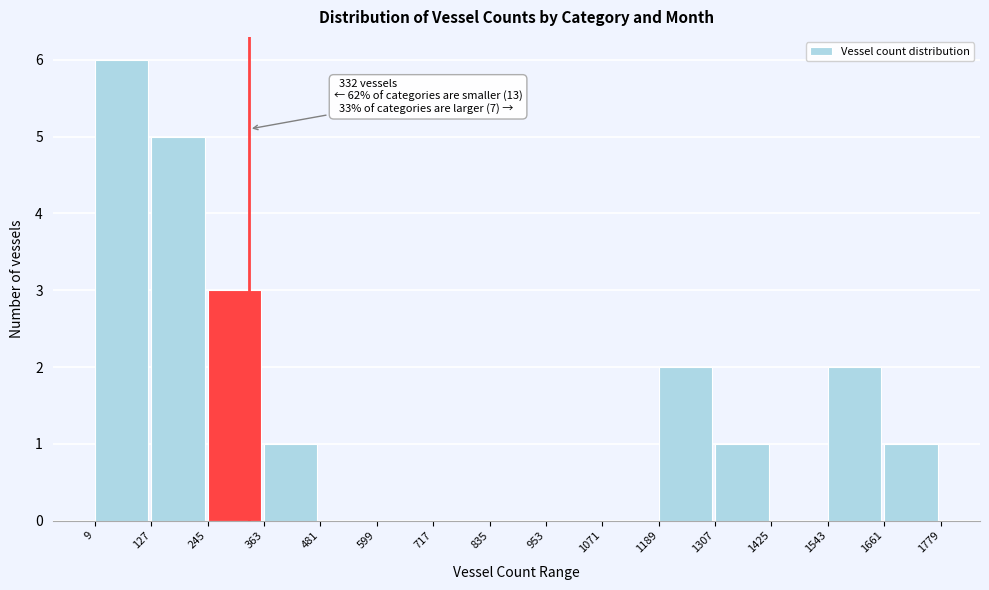

Over which range of the x-axis is the bar tallest?

9 to 127